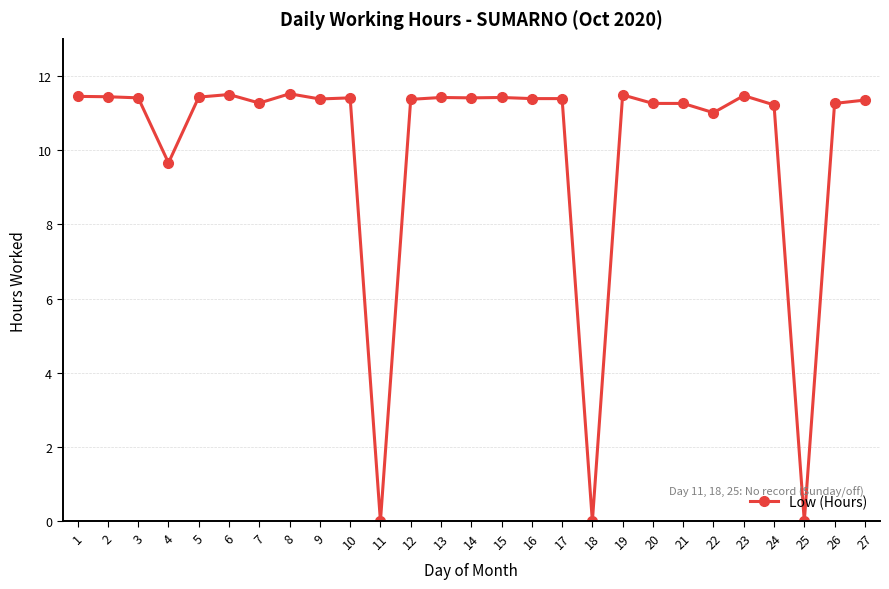

What is the average value?

10.0